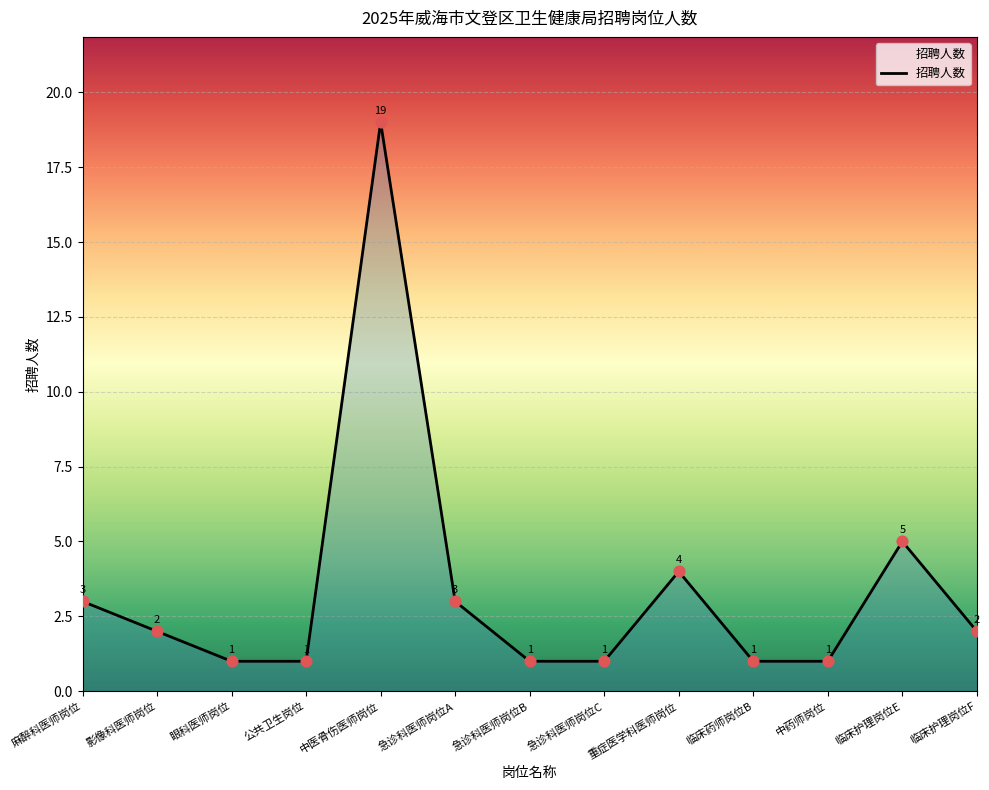

Approximately how many times larger is the value at 重症医学科医师岗位 compared to 急诊科医师岗位A?

1.3